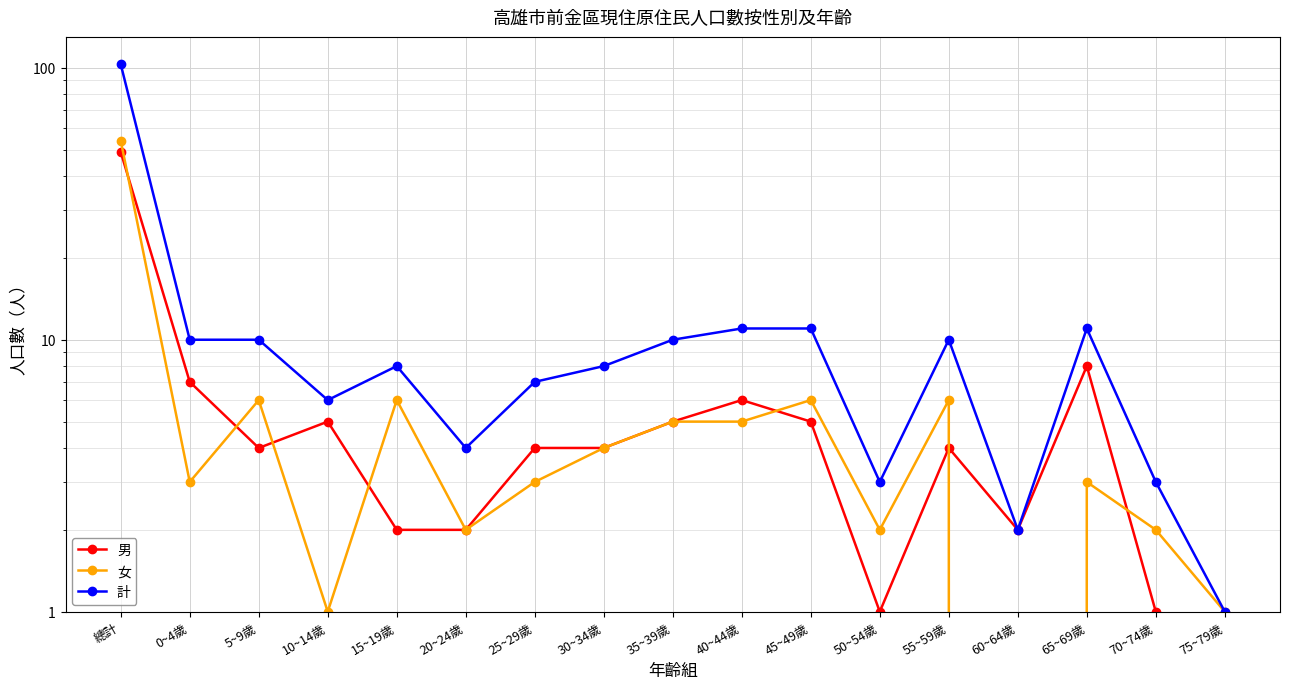

What is the value of the 女 point at the 4th from the left?

1